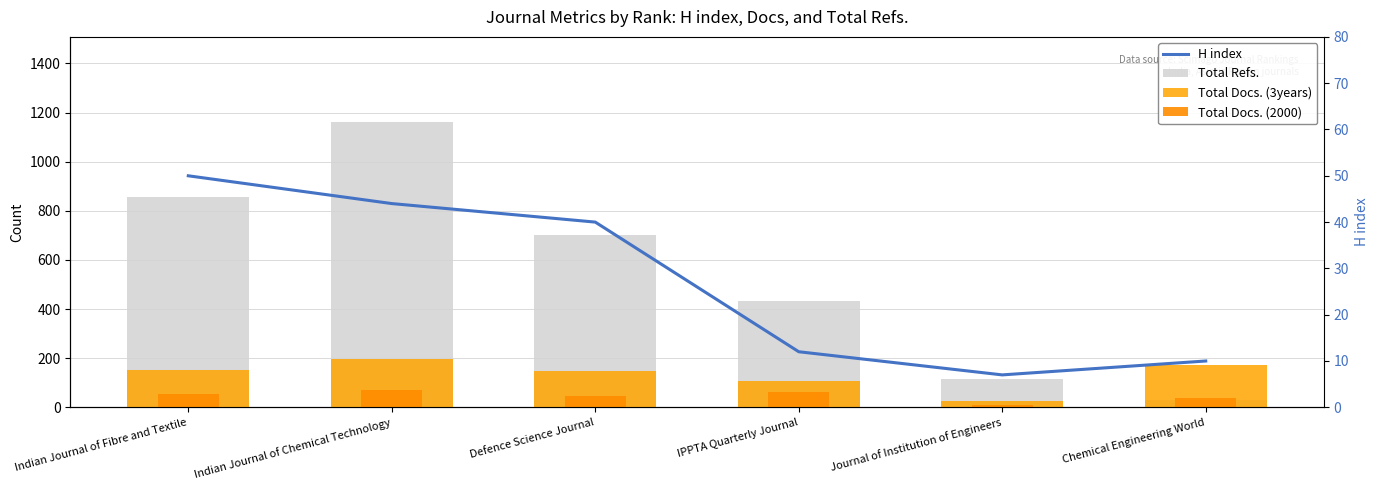

What is the value of the Total Docs. (2000) bar at the 3rd from the left?

48